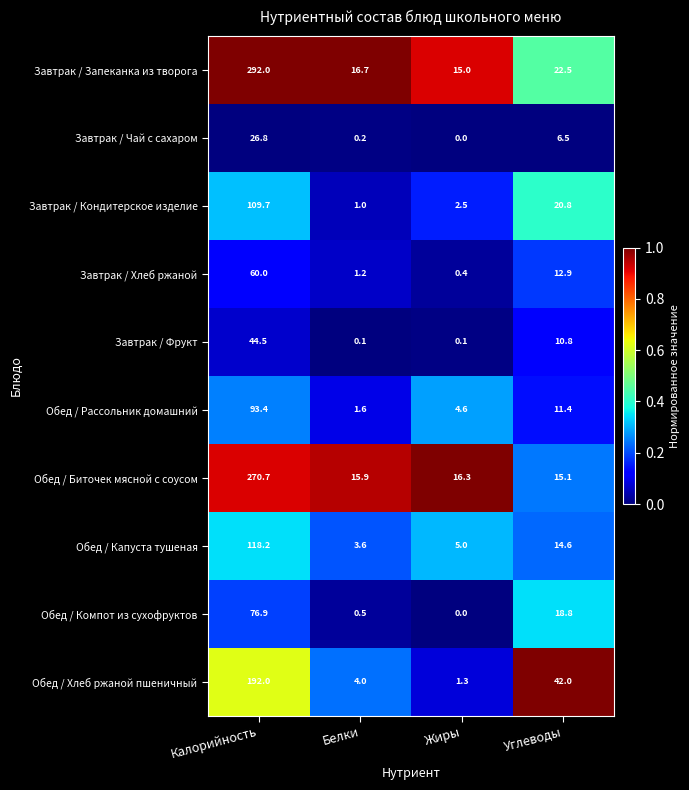

Count the number of categories in the chart.

4